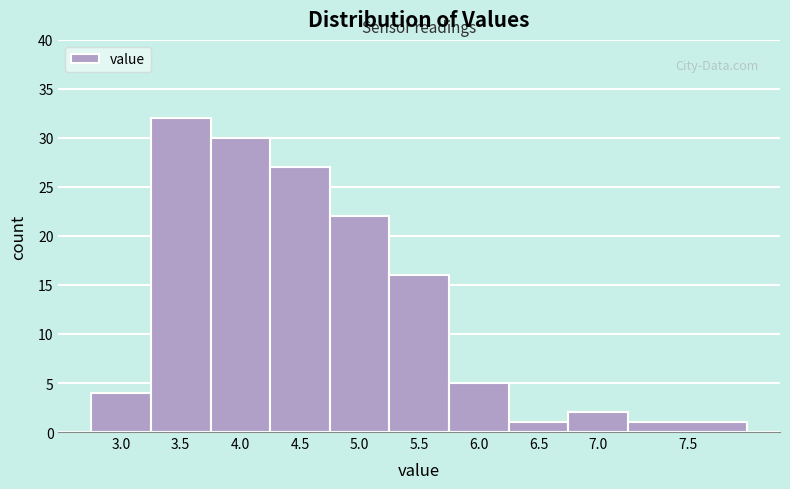

Reading left to right, list all the values displayed in this chart.

3.0=4	3.5=32	4.0=30	4.5=27	5.0=22	5.5=16	6.0=5	6.5=1	7.0=2	7.5=1